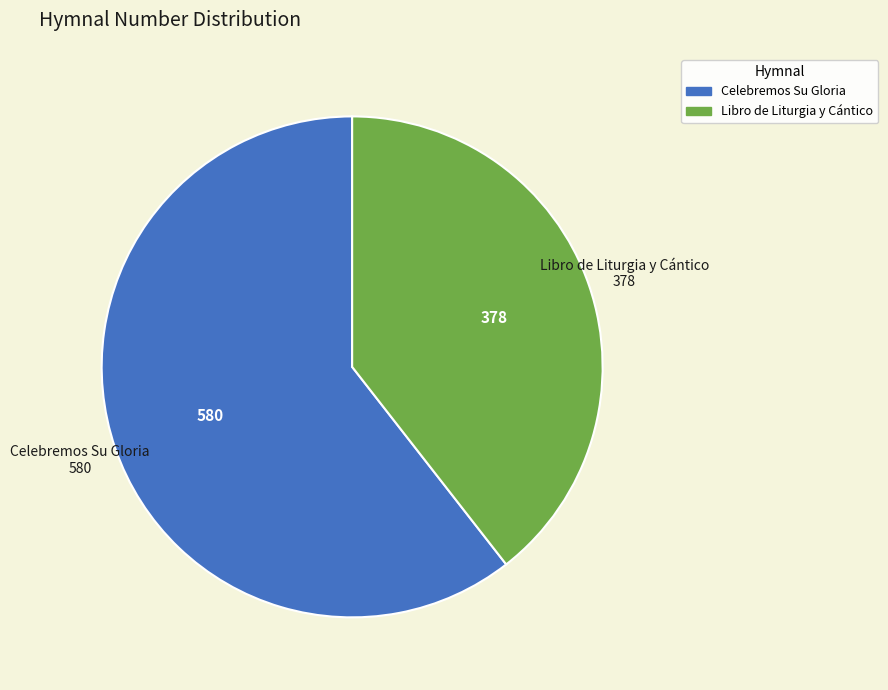

The Celebremos Su Gloria slice represents 46% of the pie. True or false?

False